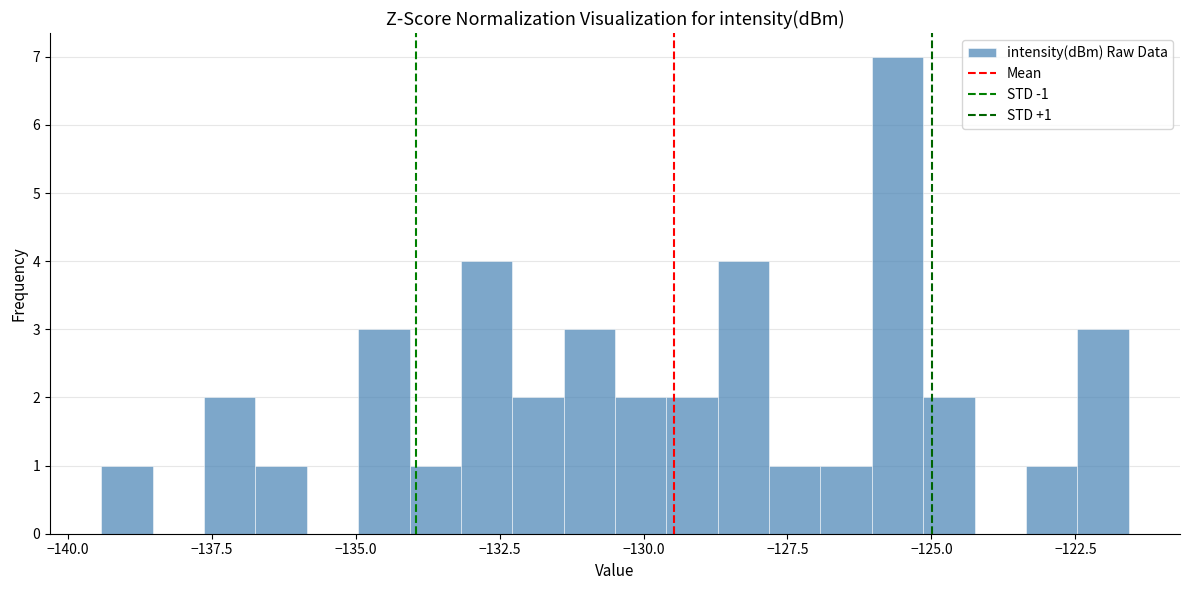

Around what value on the x-axis is the tallest bar? Give the approximate position of its centre, as read against the axis.

-125.5